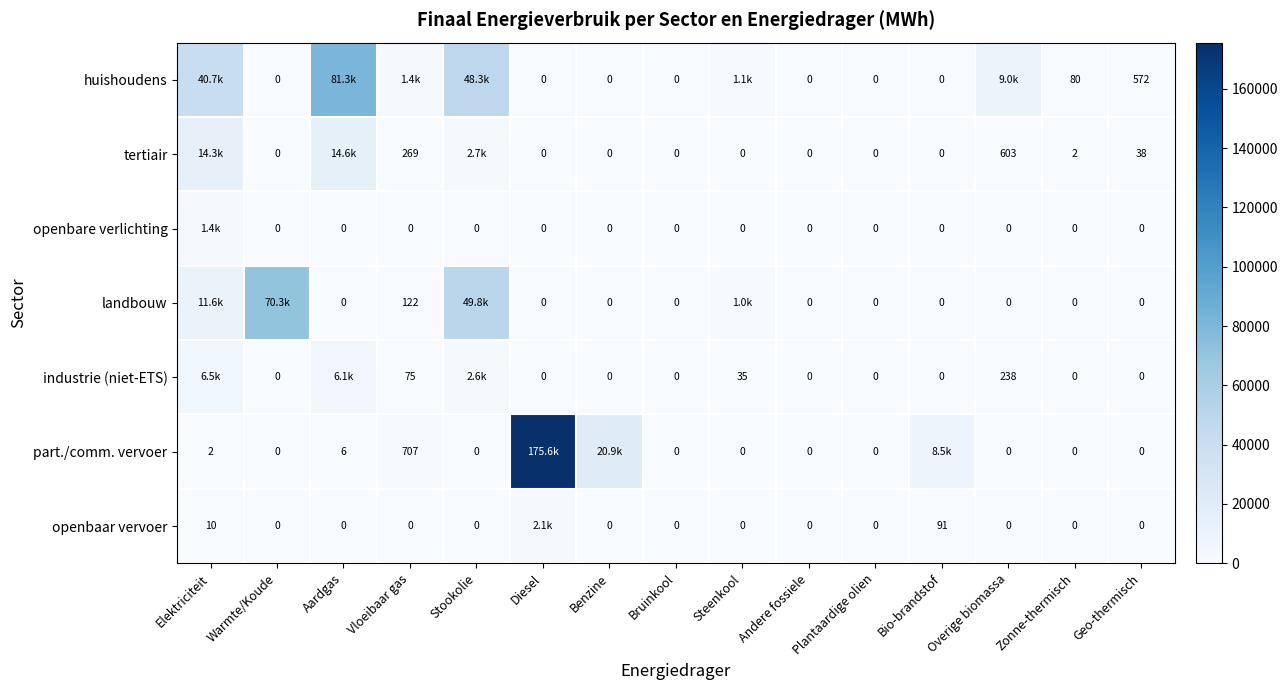

Which series changed the most between Diesel and Bruinkool?

part./comm. vervoer